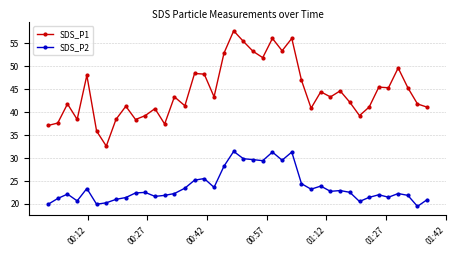

What is the maximum value shown in the chart?

57.8